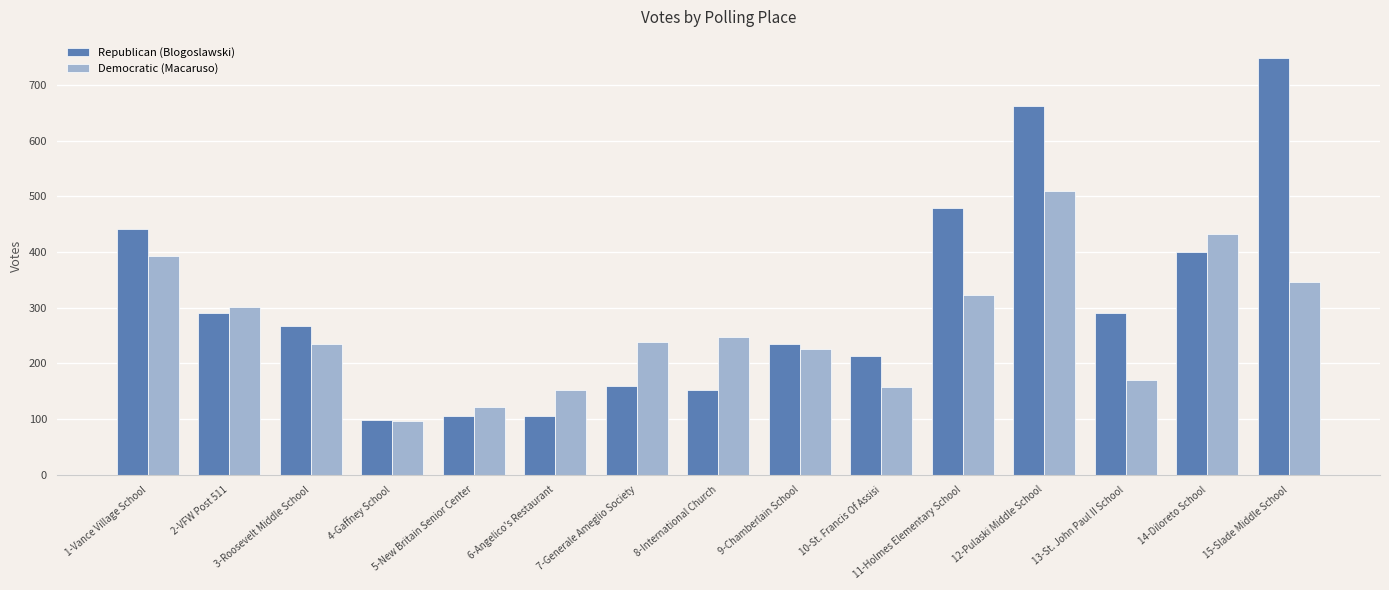

Is the value of Democratic (Macaruso) at 14-Diloreto School greater than the value of Republican (Blogoslawski) at 13-St. John Paul II School?

Yes